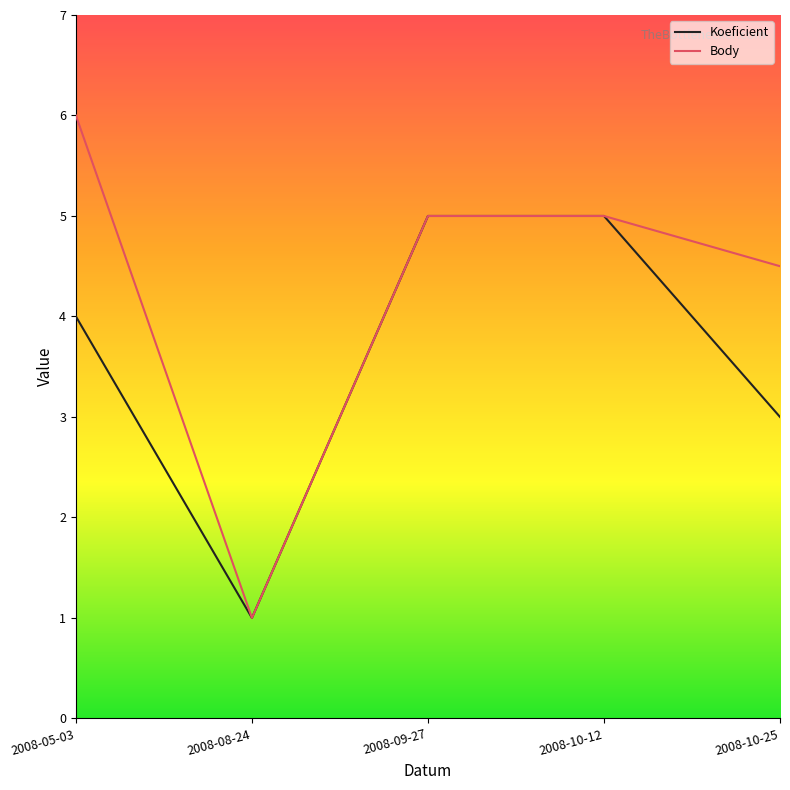

Read the Koeficient value at 2008-10-25.

3.0